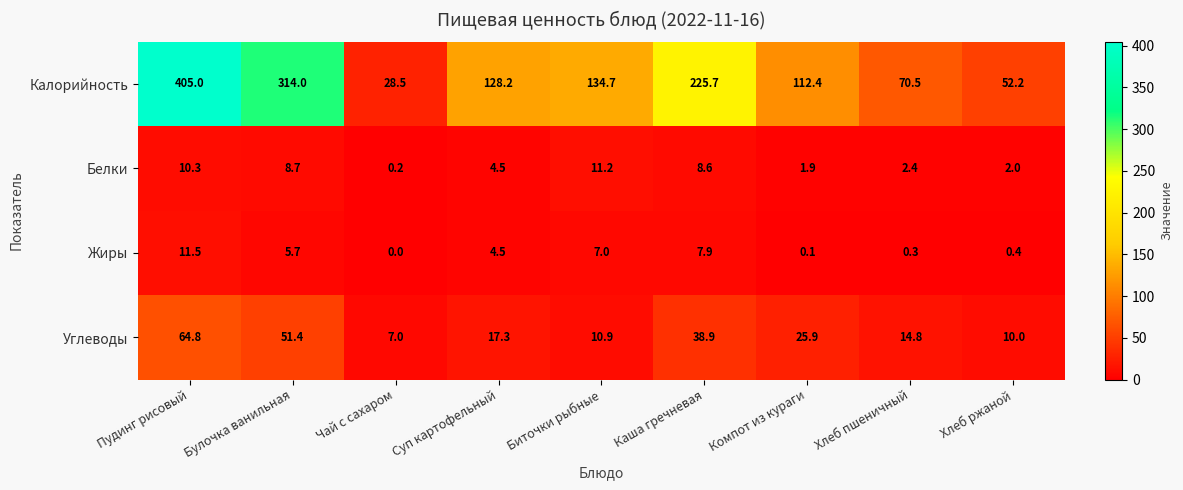

Is it true that Жиры equals 4.5 at Суп картофельный?

True